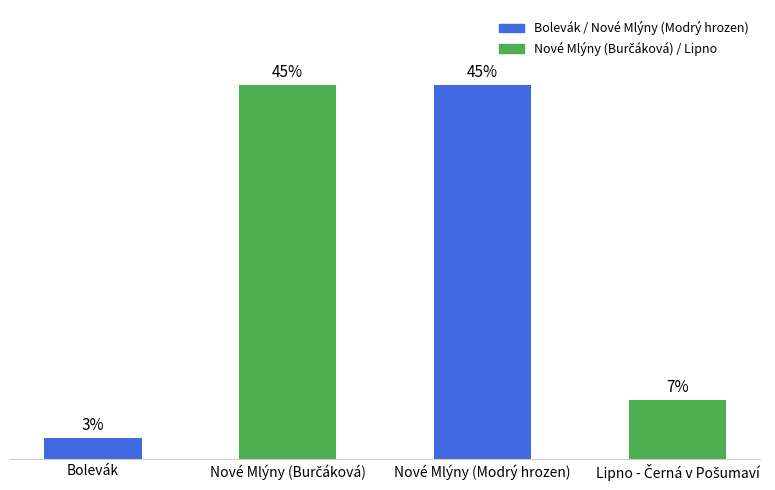

Are the bars grouped side by side (vs. stacked)?

No